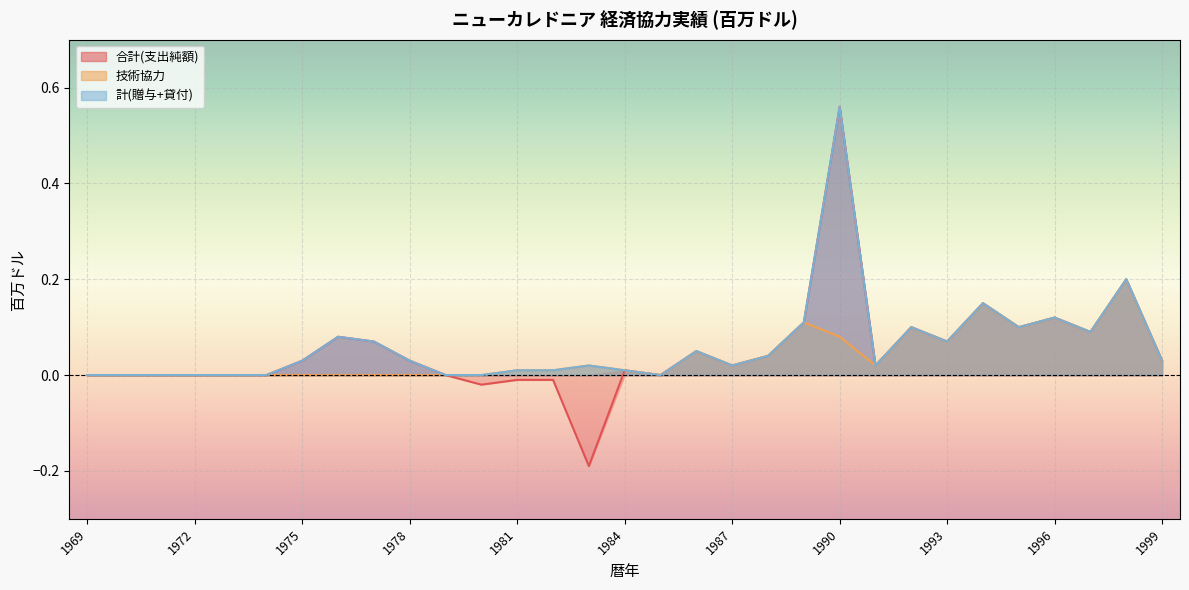

True or false: 計(贈与+貸付) and 合計(支出純額) cross at least once.

False